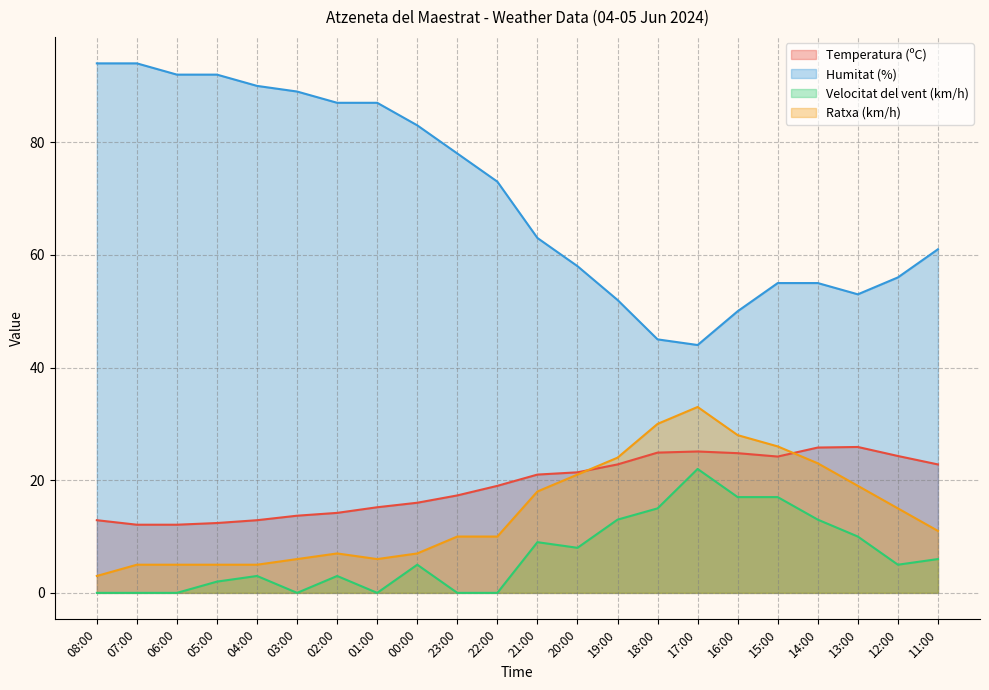

The Temperatura (ºC) series shows 9.1 at 11:00. True or false?

False